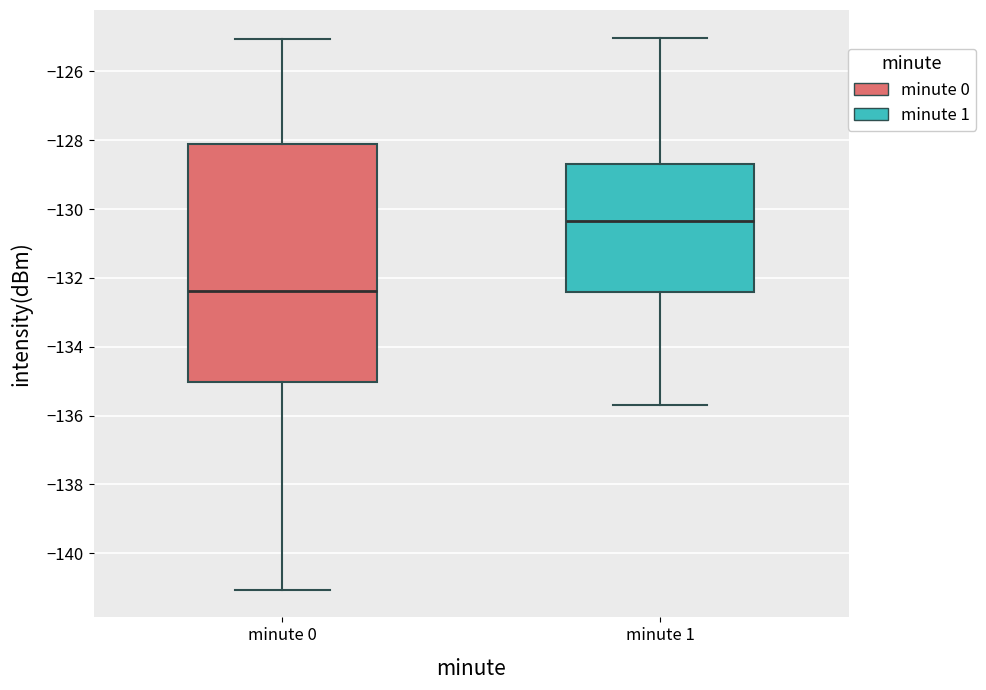

Where does the upper whisker of the box for minute 1 end on the y-axis? The values are not printed on the chart, so give them approximately, as read against the axis.

-125.0